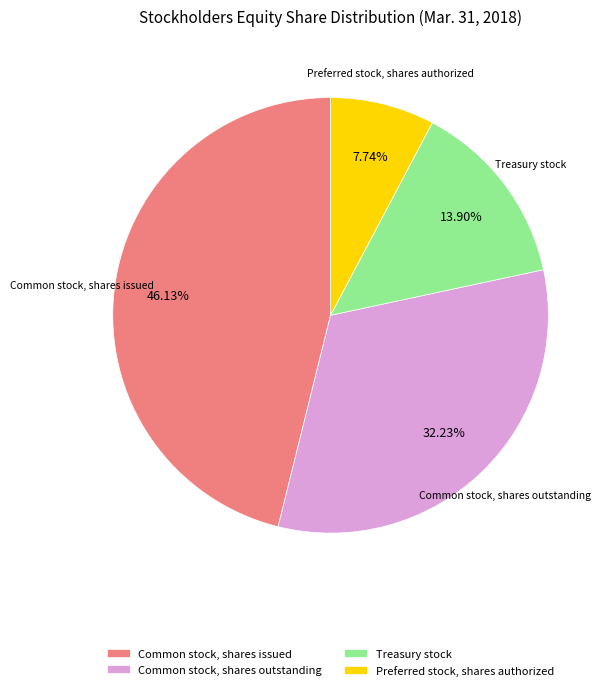

How many segments does this pie chart have?

4